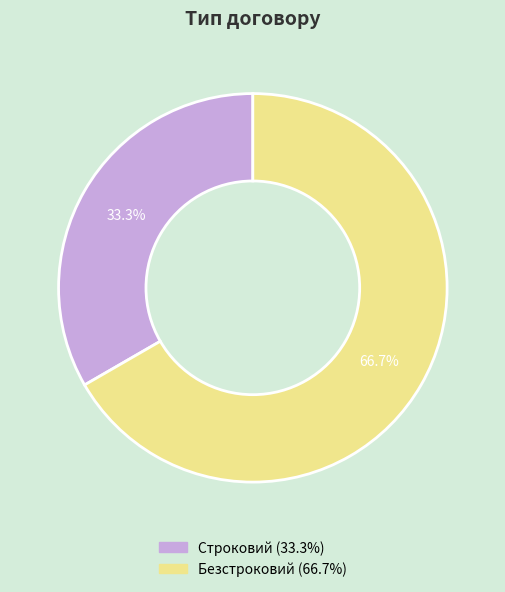

Rank the categories by value from highest to lowest.

Безстроковий, Строковий